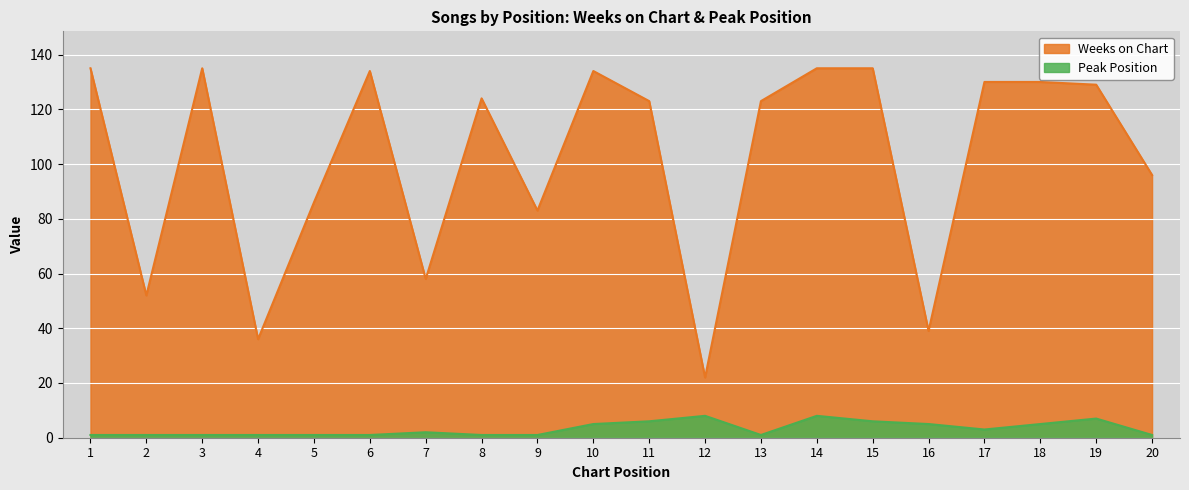

Is the value of Peak Position at 1 greater than the value of Weeks on Chart at 12?

No